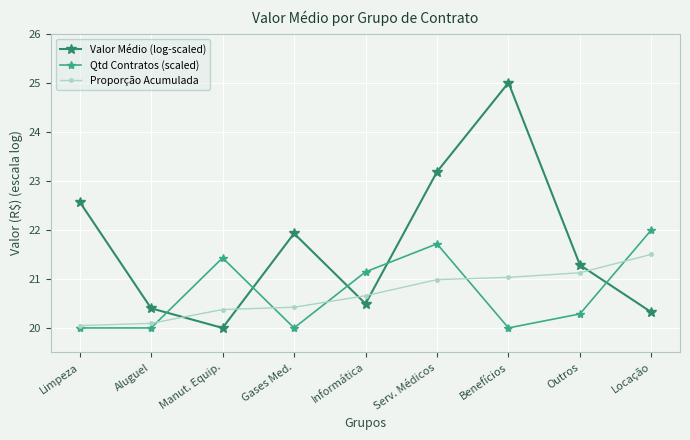

What is the total value across all series at Informática?

62.3